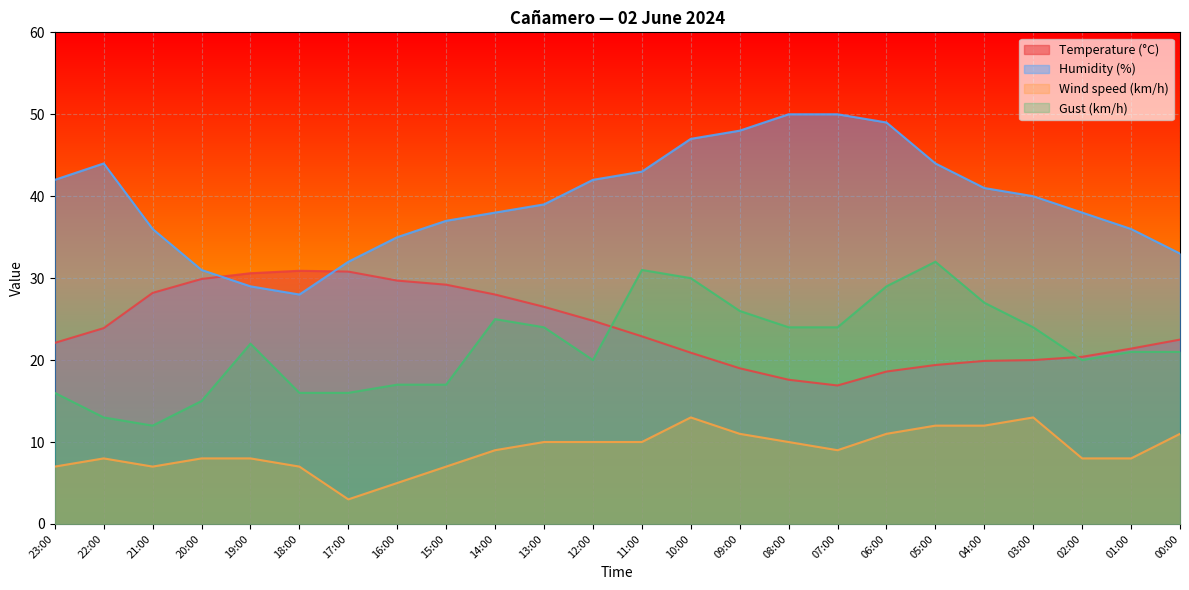

Rank the series at 01:00 from lowest to highest value.

Wind speed (km/h), Gust (km/h), Temperature (°C), Humidity (%)